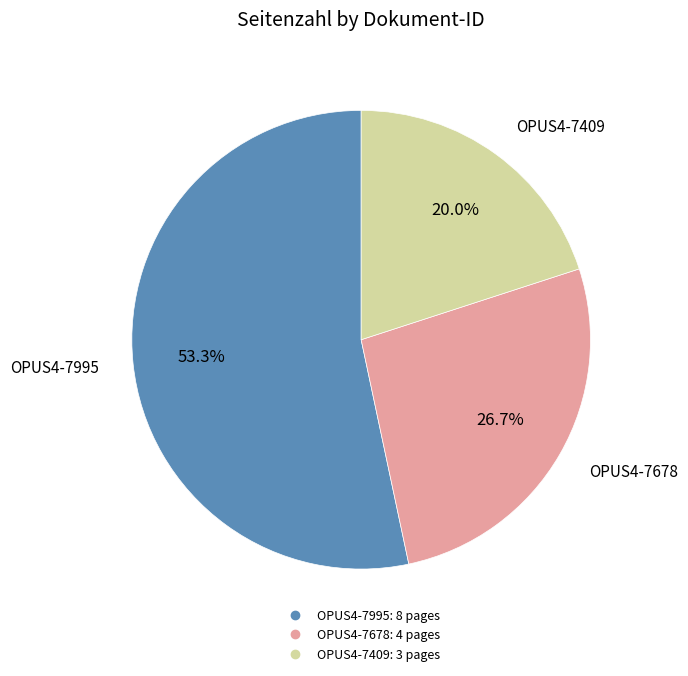

To the nearest percent, what is the average slice percentage?

33%